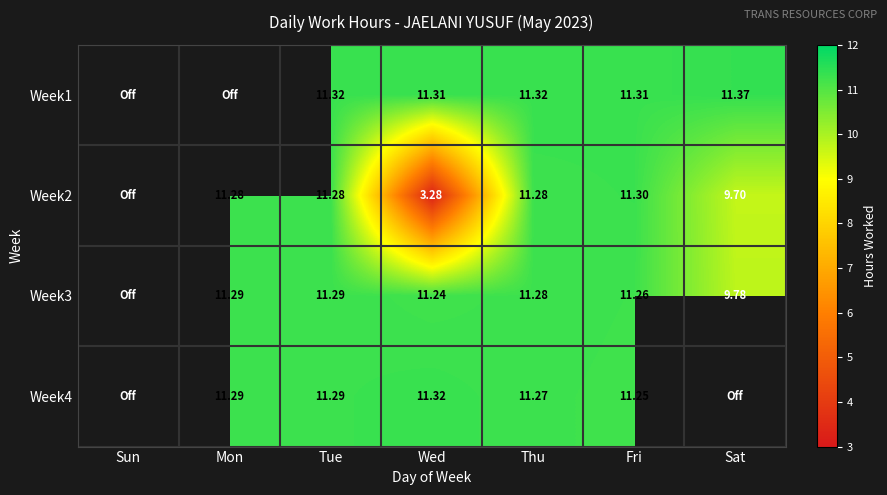

How many positive values does the Week2 series have?

6